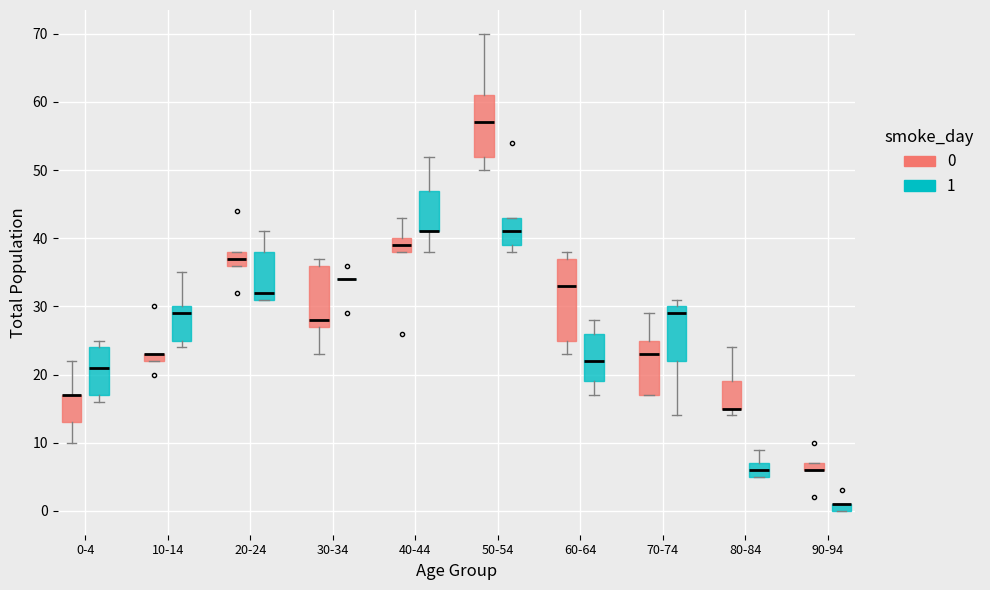

Comparing the boxes themselves (not the whiskers), which one is the tallest?

60-64 (0)